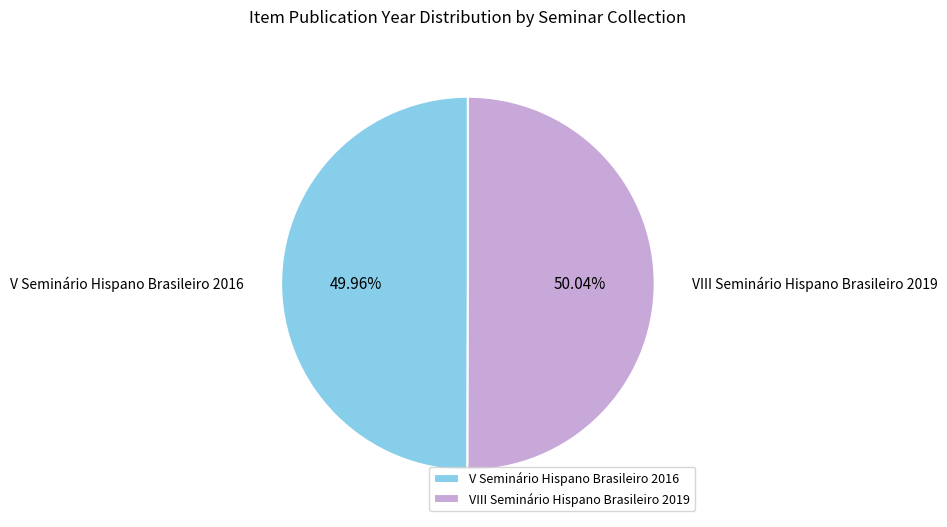

What is the ratio of the value at VIII Seminário Hispano Brasileiro 2019 to the value at V Seminário Hispano Brasileiro 2016?

1.0